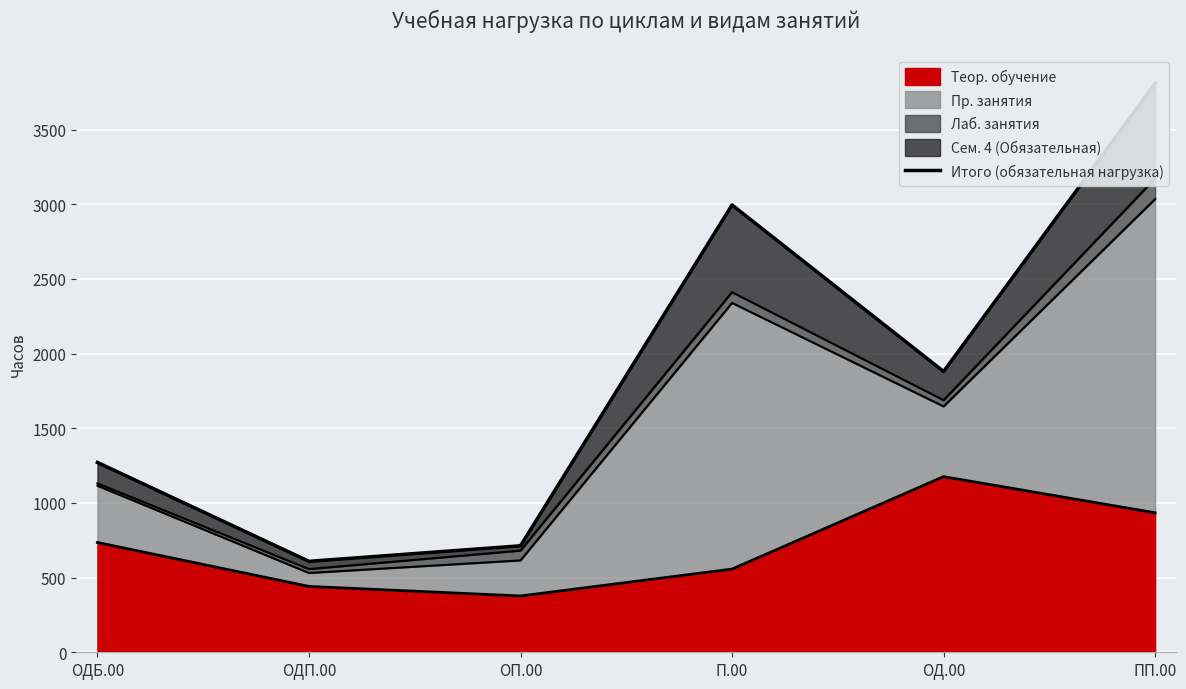

What is the value of the 4th point from the left?

2995